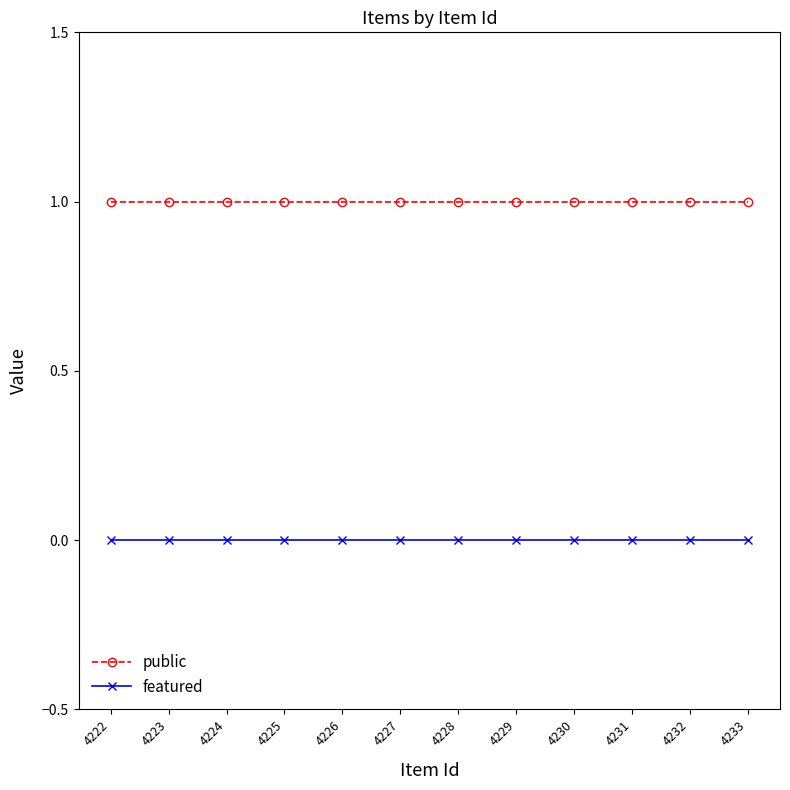

What is the value of the public point at the 9th from the left?

1